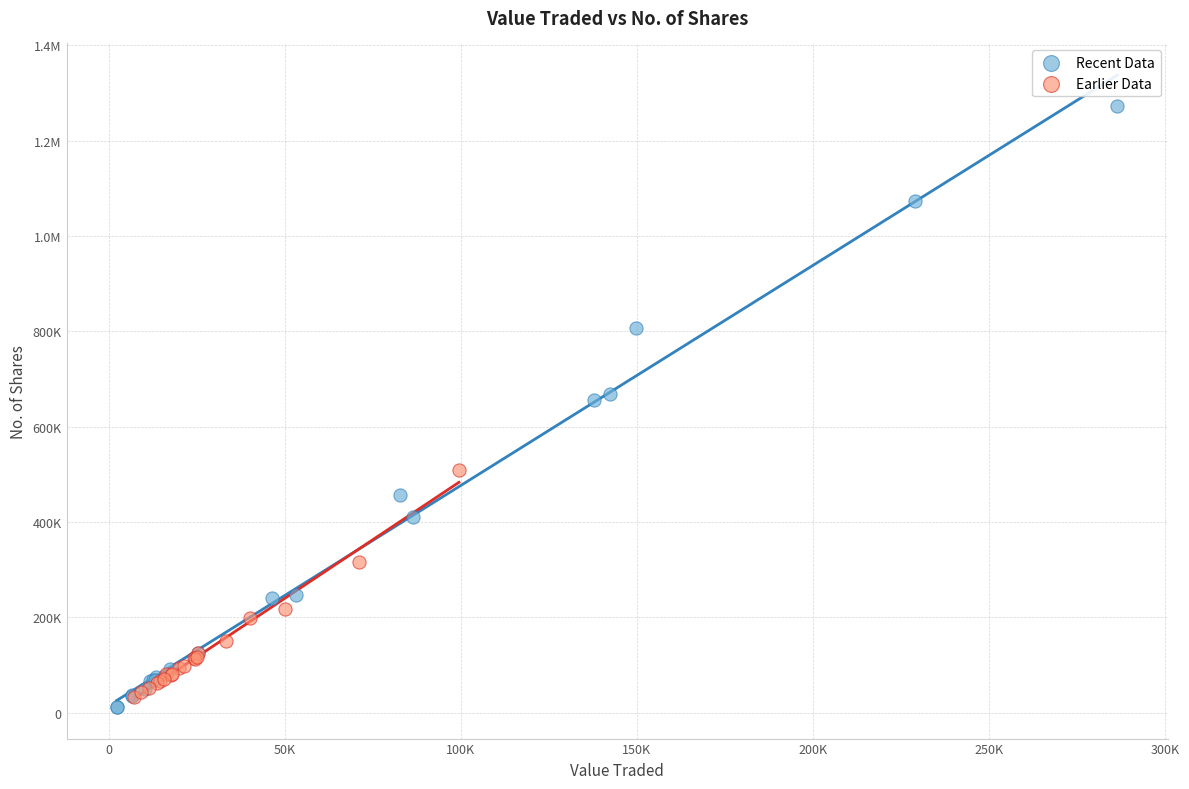

What are all the series names shown in the legend?

Recent Data, Earlier Data